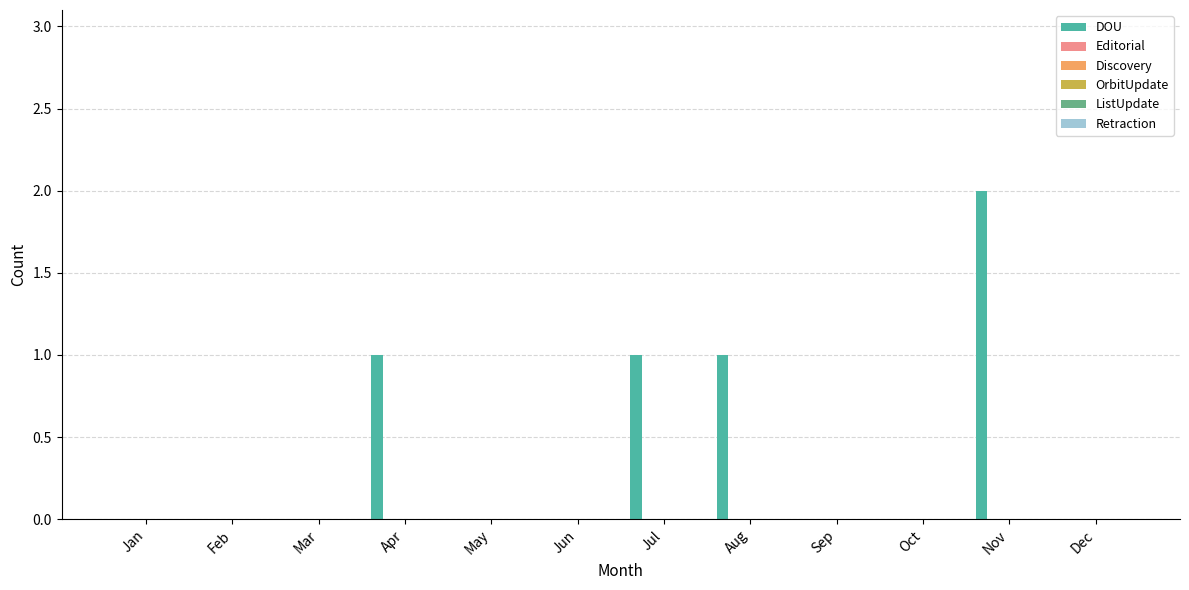

What is the maximum value shown in the chart?

2